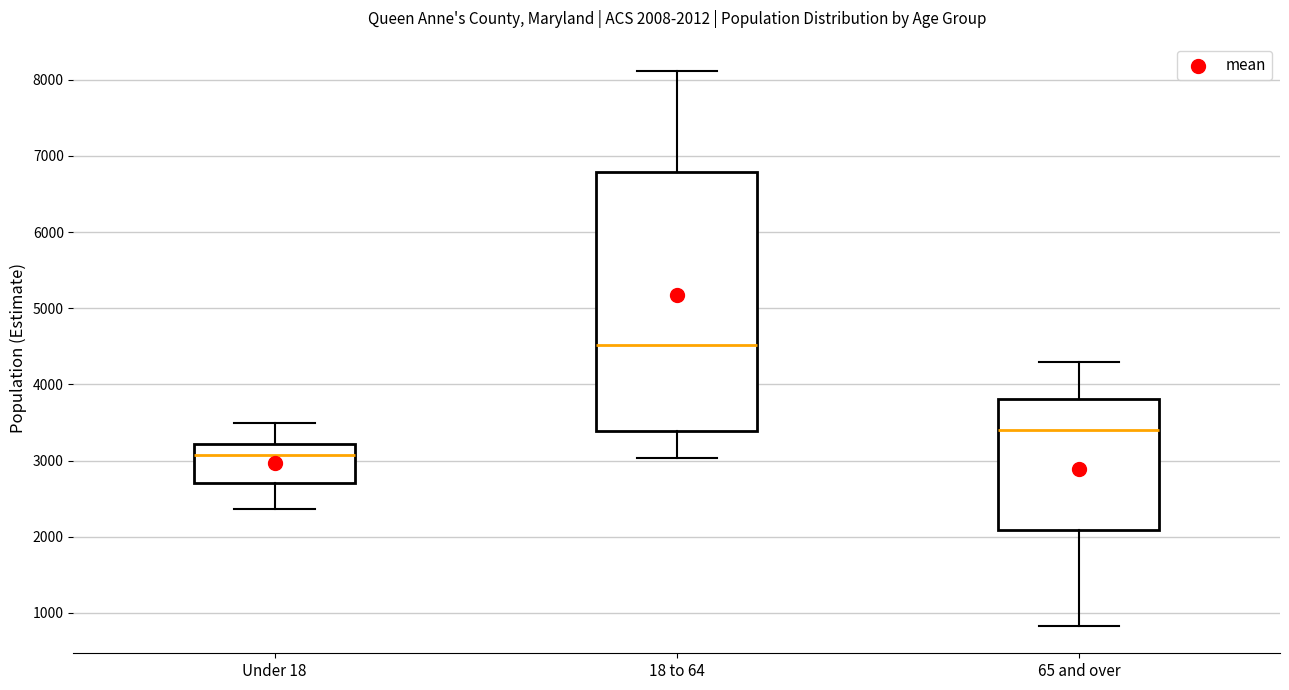

Which box has the highest median line?

18 to 64